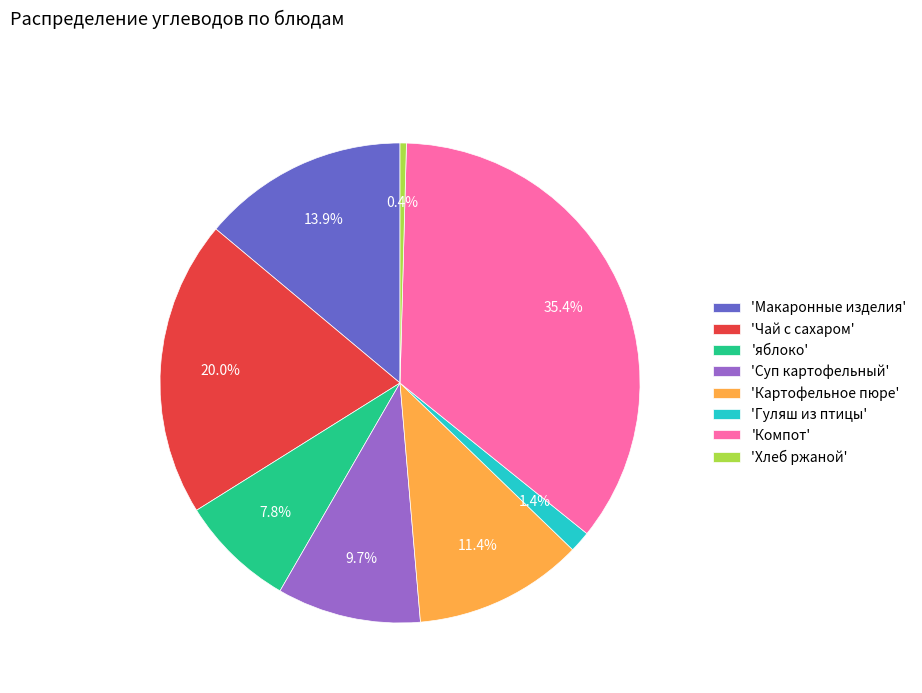

To the nearest percent, what is the difference between the largest and smallest slice percentages?

35%